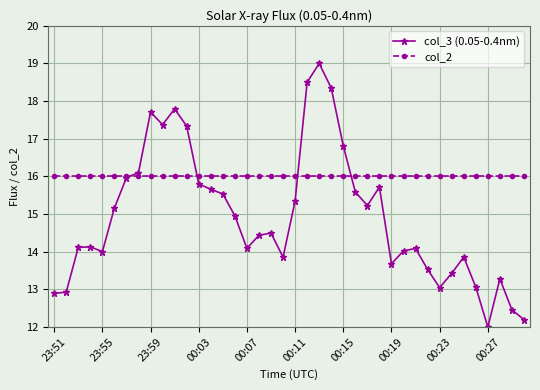

Which series has the widest spread of values?

col_3 (0.05-0.4nm)